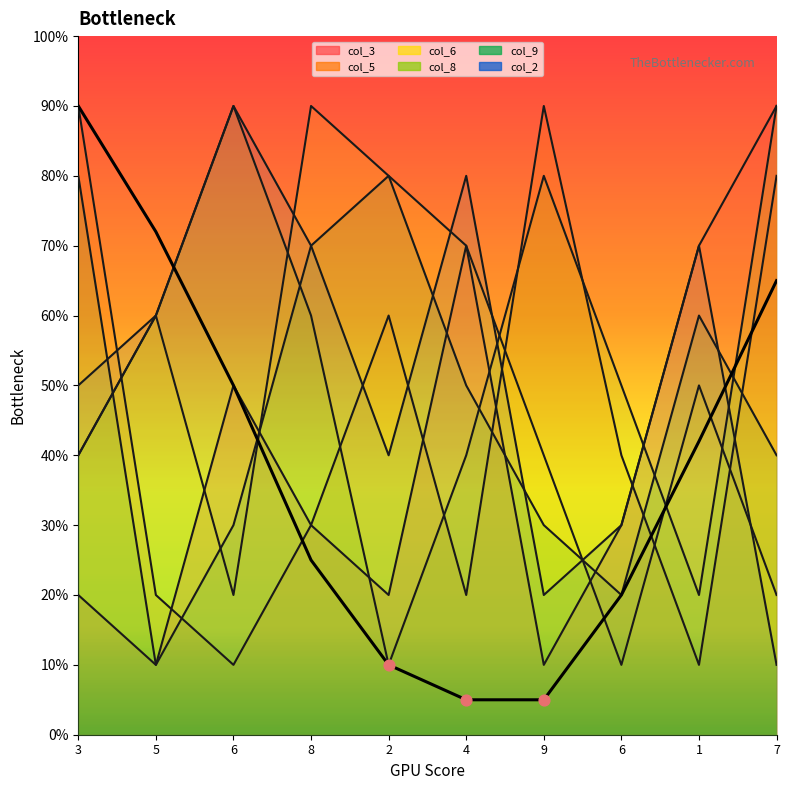

What is the total value across all series at 6?

290